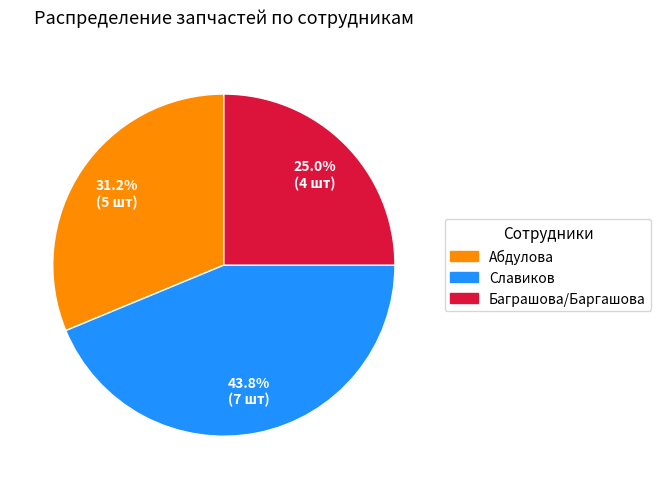

The Баграшова/Баргашова slice represents 25% of the pie. True or false?

True